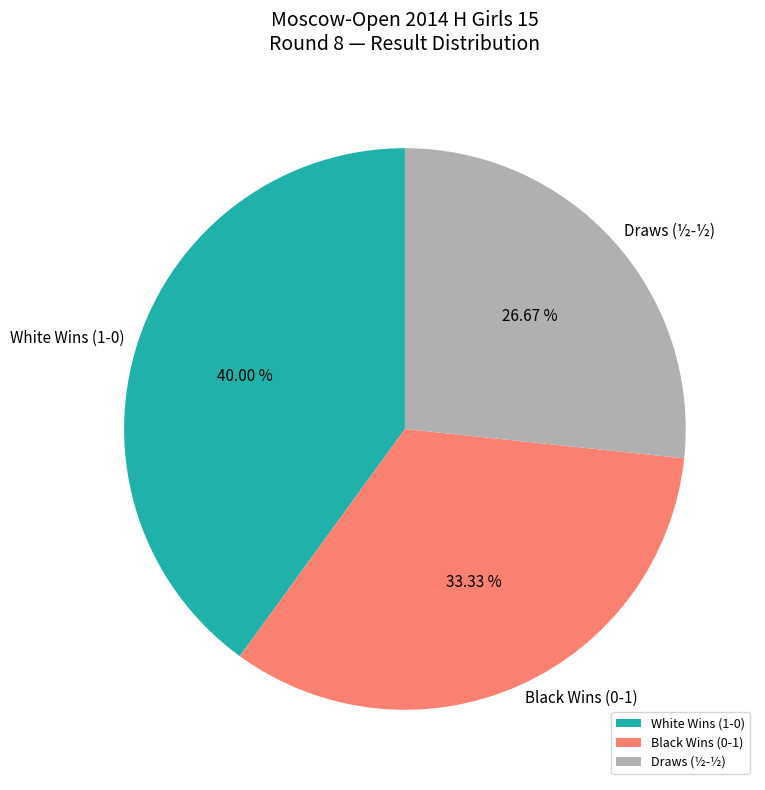

Is there a majority slice in this chart?

No